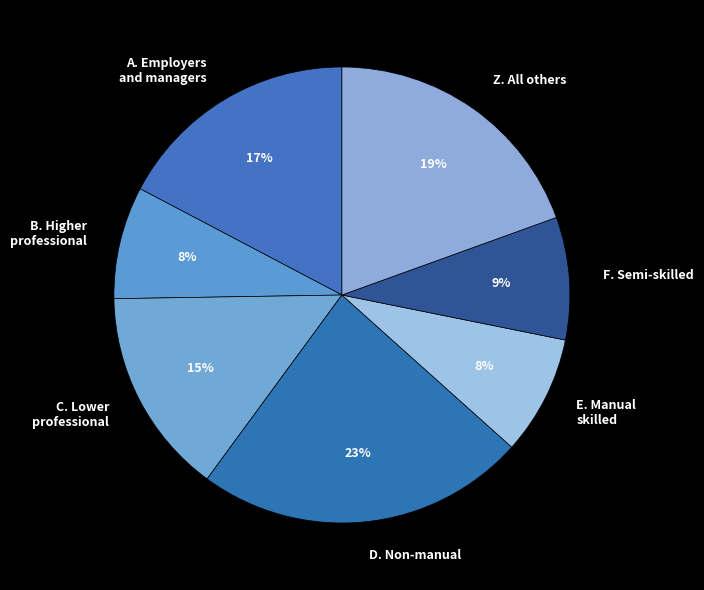

Which has a higher value, D. Non-manual or E. Manual skilled?

D. Non-manual